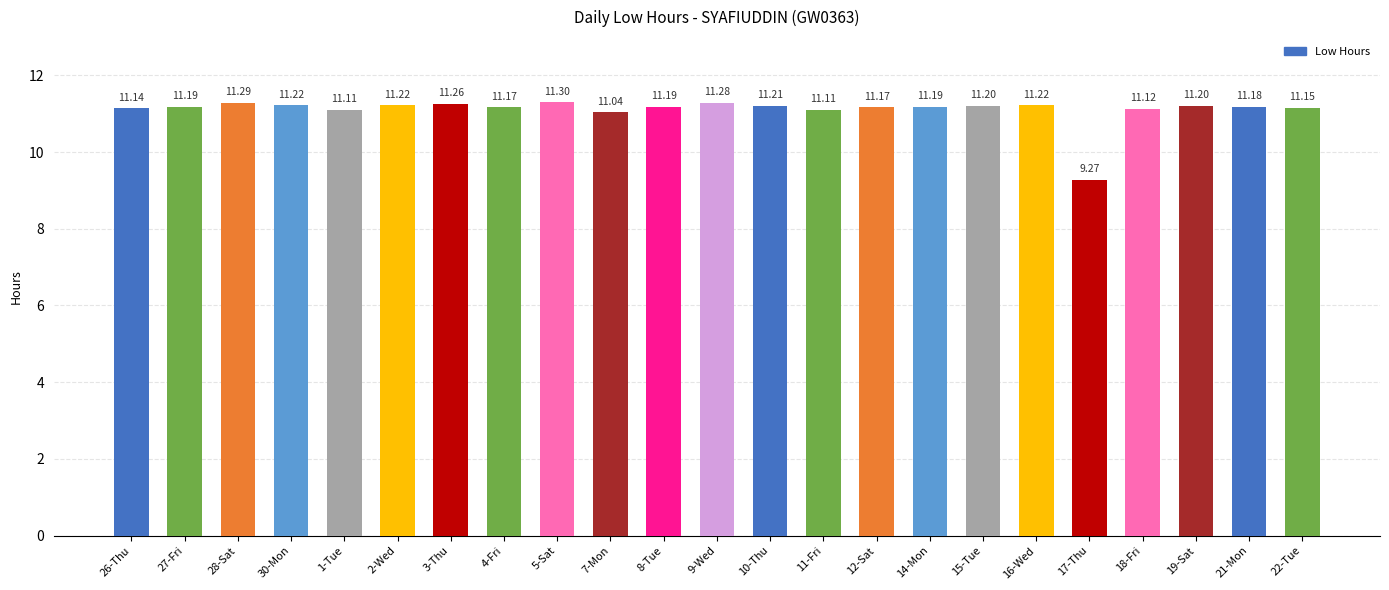

What is the sum of all values?

255.4